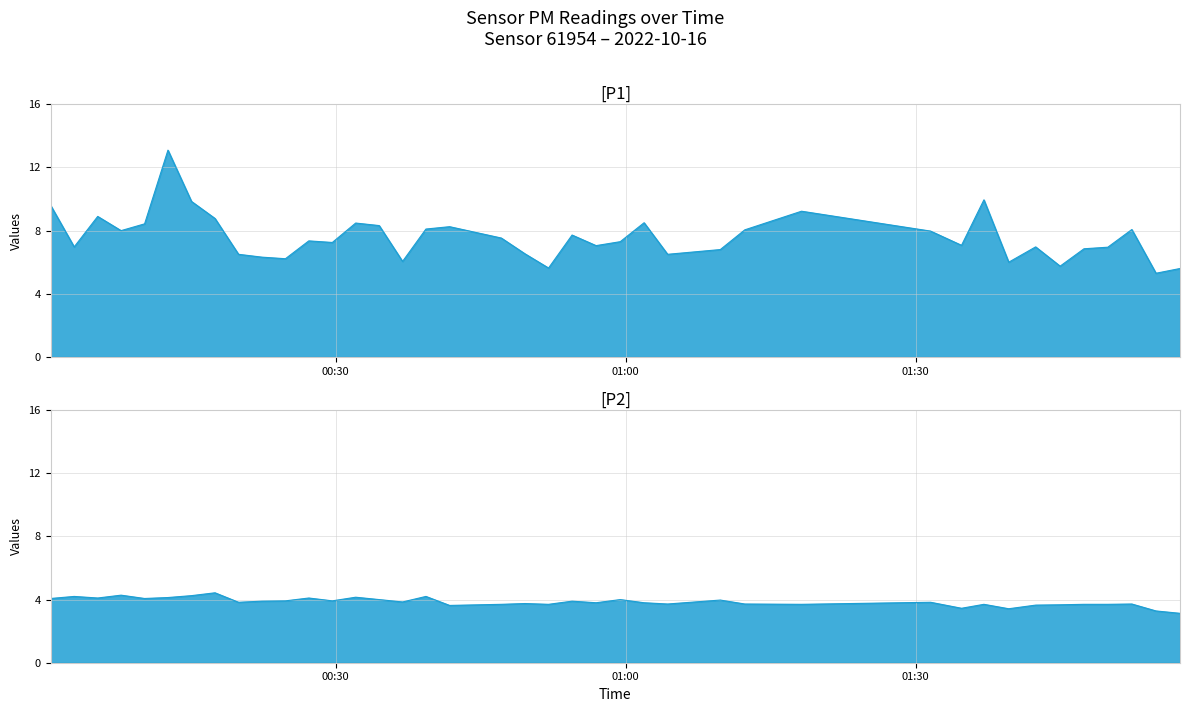

True or false: P2 and P1 intersect in this chart.

False